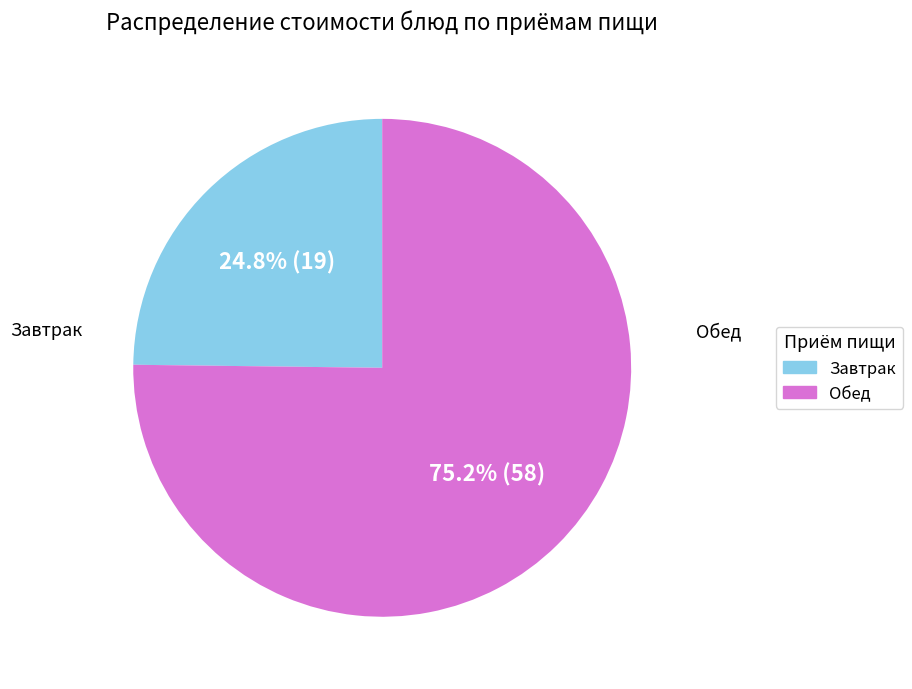

Is there any slice that represents more than half of the pie?

Yes